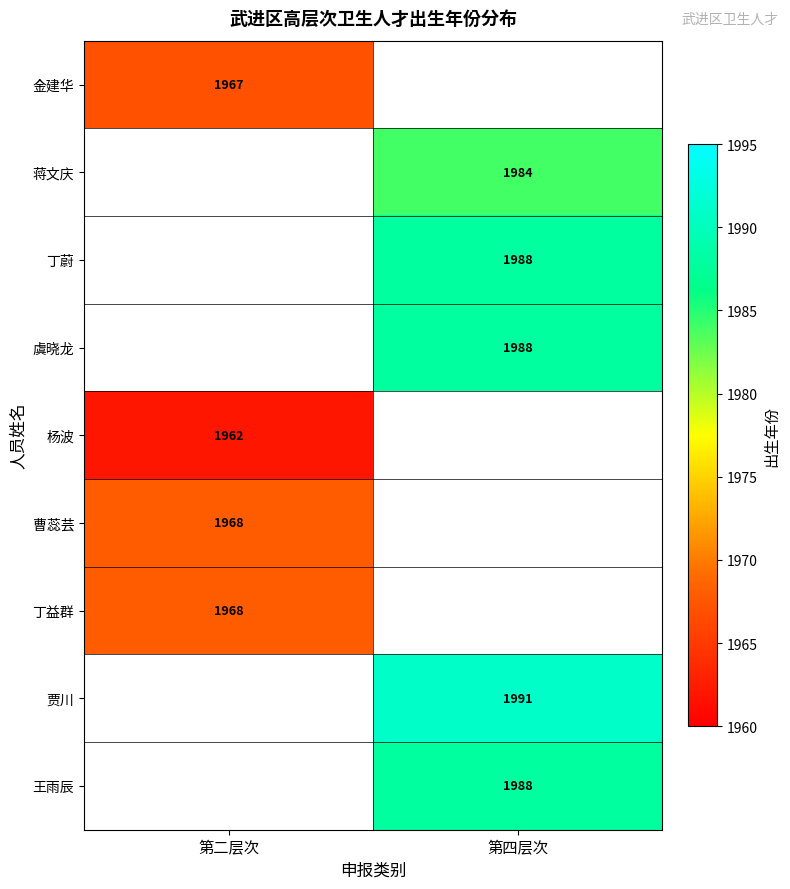

At how many categories does at least one series exceed 1974?

1